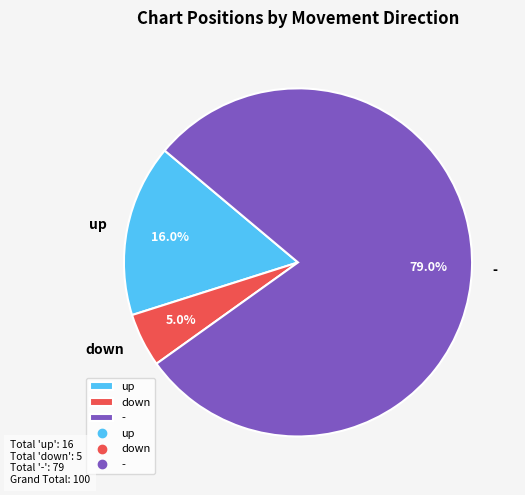

To the nearest percent, what is the difference between the - and up slice percentages?

63%